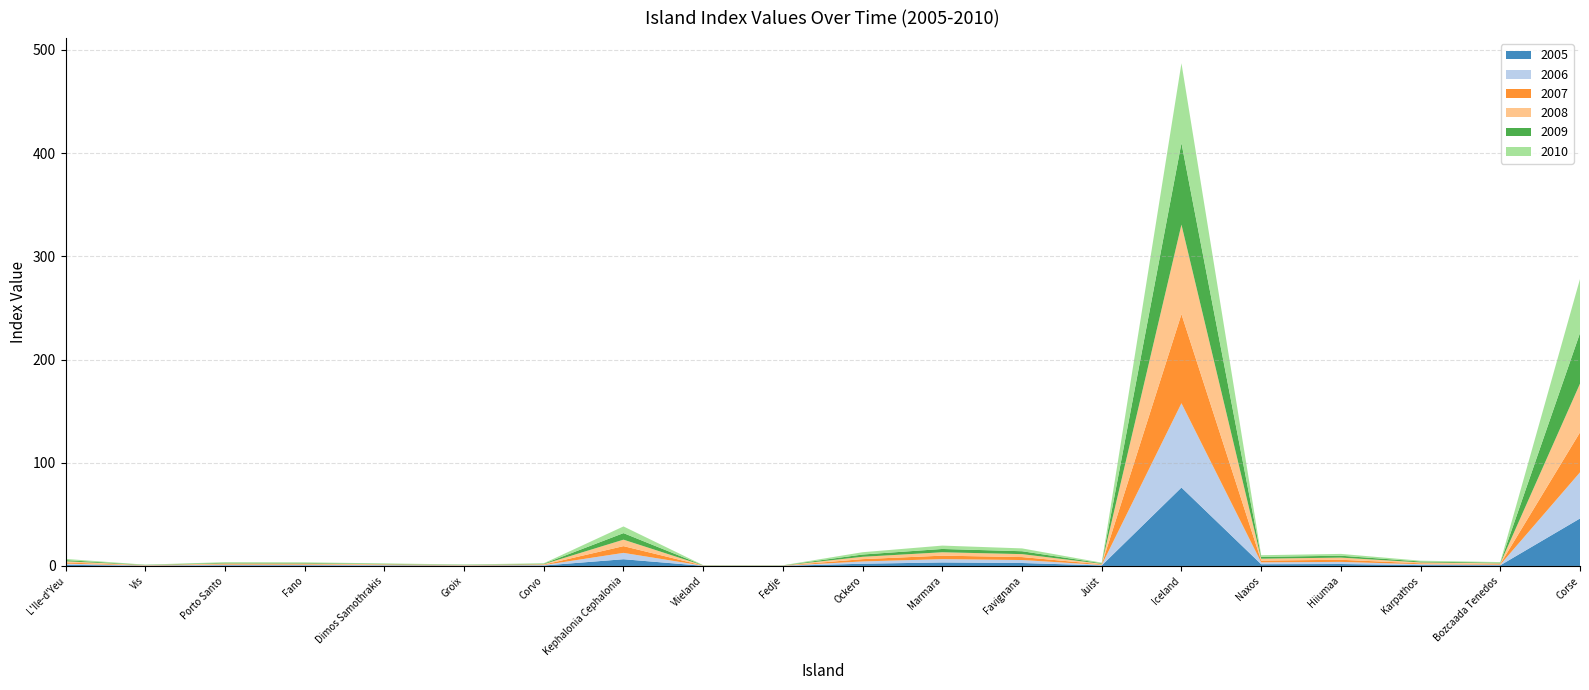

Reading left to right, list all the values displayed in this chart.

2005: 1.1	0.2	0.6	0.6	0.4	0.2	0.4	6.5	0.1	0.1	2.2	3.4	2.9	0.5	76.0	1.7	1.9	0.8	0.6	46.0
2006: 1.1	0.2	0.6	0.6	0.4	0.2	0.4	6.2	0.1	0.1	2.2	3.2	2.9	0.5	81.7	1.8	2.1	0.9	0.6	44.7
2007: 1.2	0.2	0.6	0.6	0.4	0.2	0.4	6.5	0.1	0.1	2.2	3.4	2.9	0.5	86.3	1.7	2.1	0.8	0.6	38.7
2008: 1.1	0.2	0.6	0.6	0.4	0.2	0.4	6.3	0.1	0.1	2.3	3.3	2.8	0.5	86.8	1.8	2.1	0.9	0.6	47.2
2009: 1.1	0.2	0.6	0.6	0.4	0.2	0.4	6.4	0.1	0.1	2.2	3.2	2.8	0.5	79.0	1.8	1.8	0.9	0.6	49.0
2010: 1.2	0.2	0.6	0.6	0.4	0.2	0.4	6.5	0.1	0.1	2.2	3.3	2.8	0.5	77.4	1.6	1.8	0.8	0.6	52.4